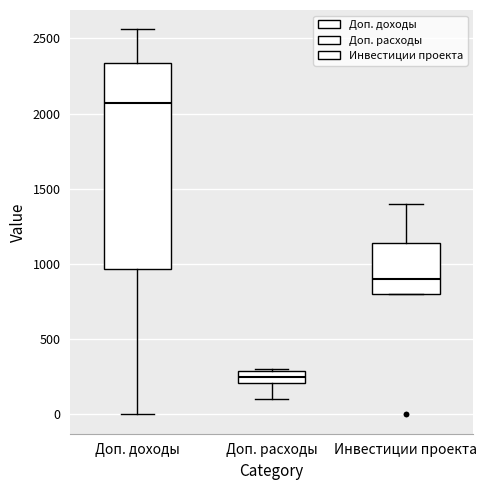

Reading left to right, read every box against the y-axis: the position of its median line, the range the box covers, and the ends of its whiskers. The values are not printed on the chart, so give them approximately, as read against the axis.

Доп. доходы: median 2050, box 950 to 2350, whiskers 0 to 2550
Доп. расходы: median 250, box 200 to 300, whiskers 100 to 300 (just above the box's upper edge)
Инвестиции проекта: median 900, box 800 to 1150, whiskers 800 to 1400